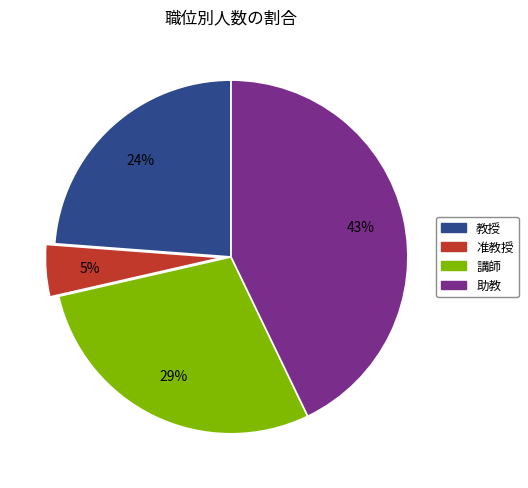

Which slice is the largest?

助教